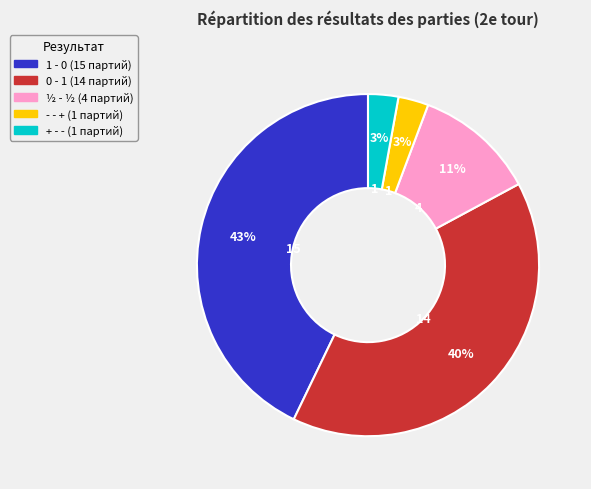

To the nearest percent, what portion does 1 - 0 represent?

43%